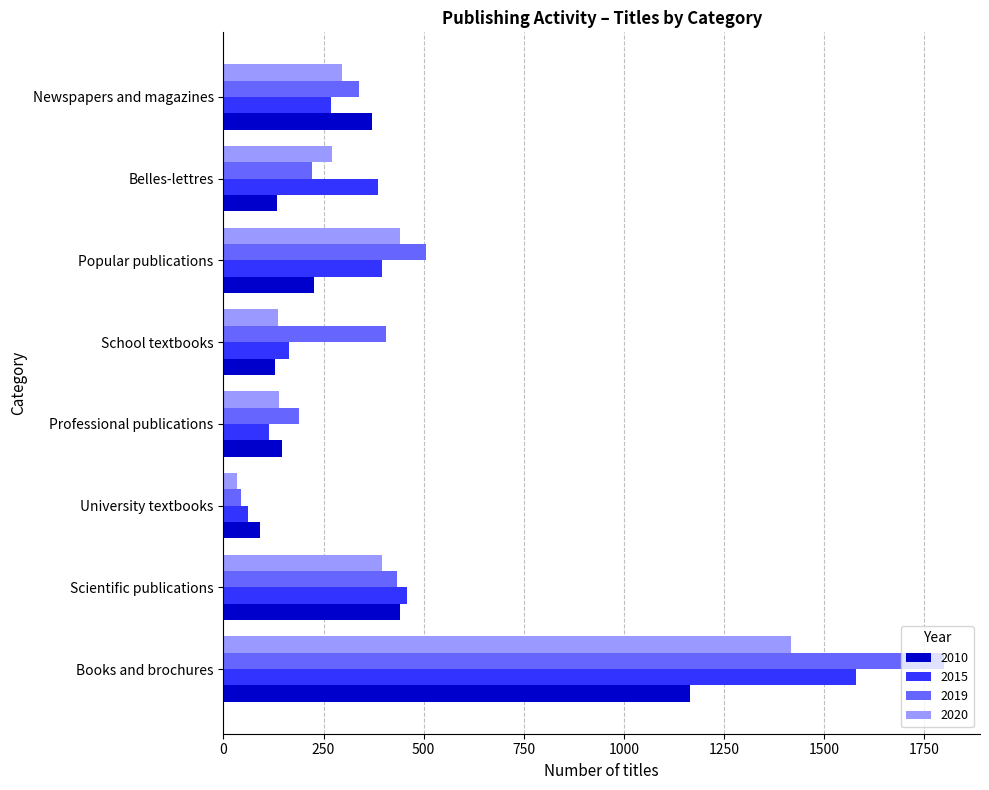

Which series has the largest total across all categories?

2019